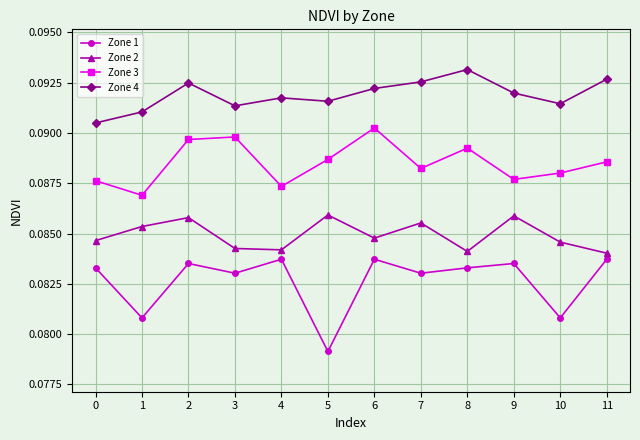

The value of Zone 4 at 0 is 0.2. True or false?

False